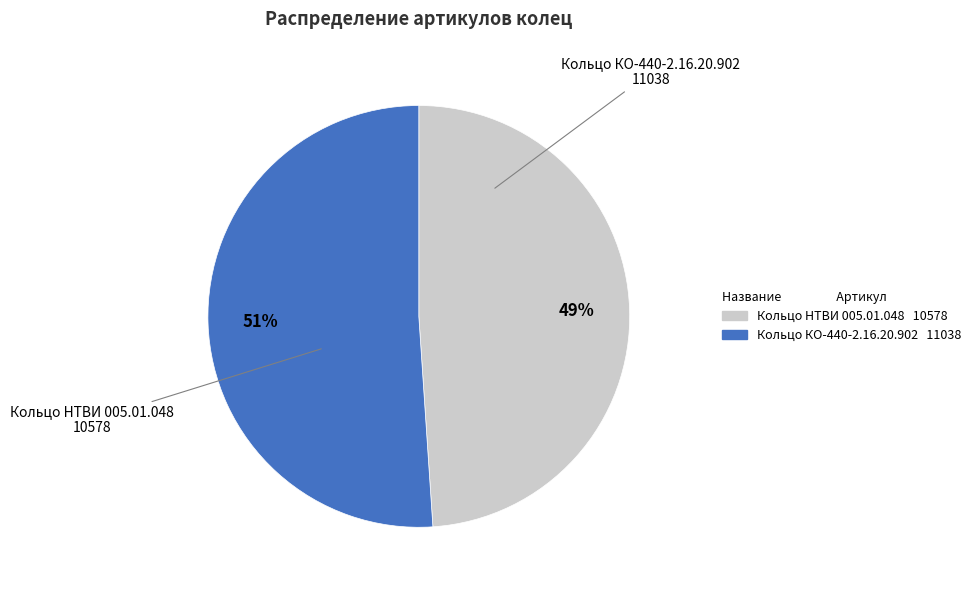

To the nearest percent, what is the difference between the largest and smallest slice percentages?

2%